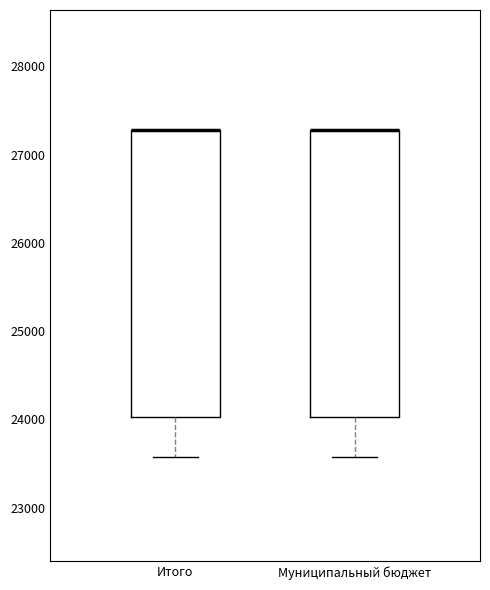

Reading left to right, transcribe this box plot: for each box, give where its median line is, the range the box spans, and where its two whiskers end, as read against the y-axis. The values are not printed on the chart, so give them approximately, as read against the axis.

Итого: median 27300 (drawn on the box's upper edge), box 24000 to 27300, whiskers 23600 to 27300
Муниципальный бюджет: median 27300 (drawn on the box's upper edge), box 24000 to 27300, whiskers 23600 to 27300